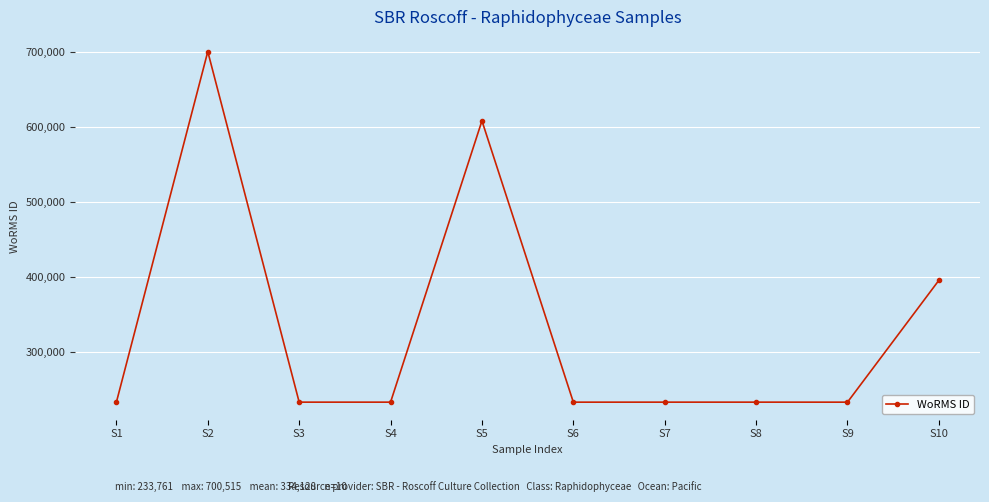

What is the minimum value shown in the chart?

233761